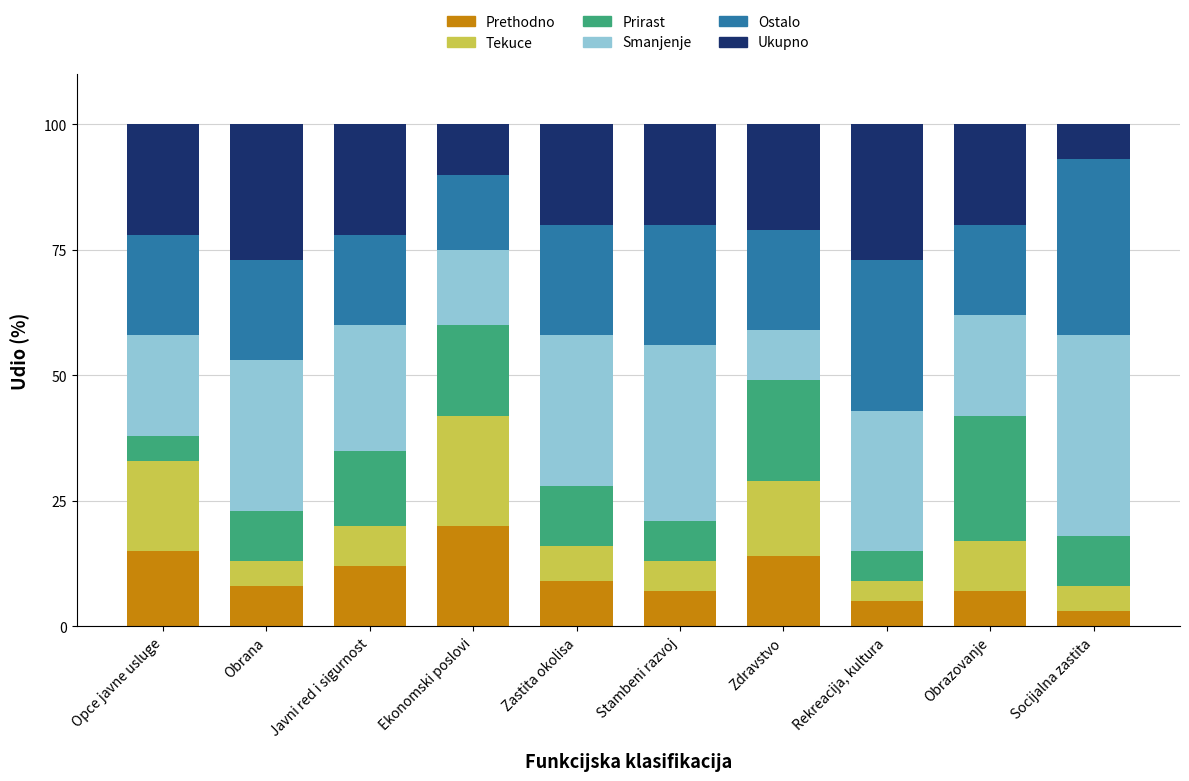

How many series are shown in this chart?

6